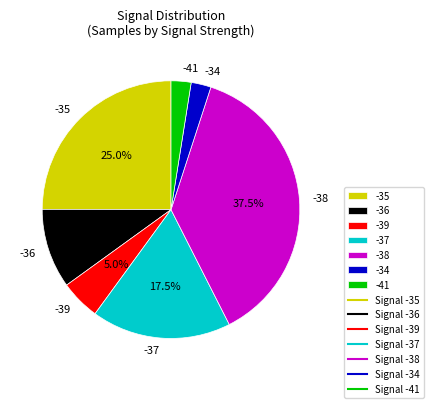

To the nearest percent, what is the average slice percentage?

14%